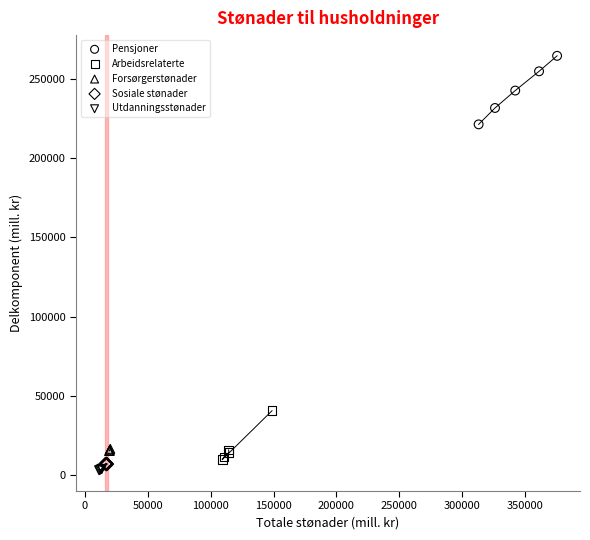

Which series contains the lowest Y value?

Utdanningsstønader